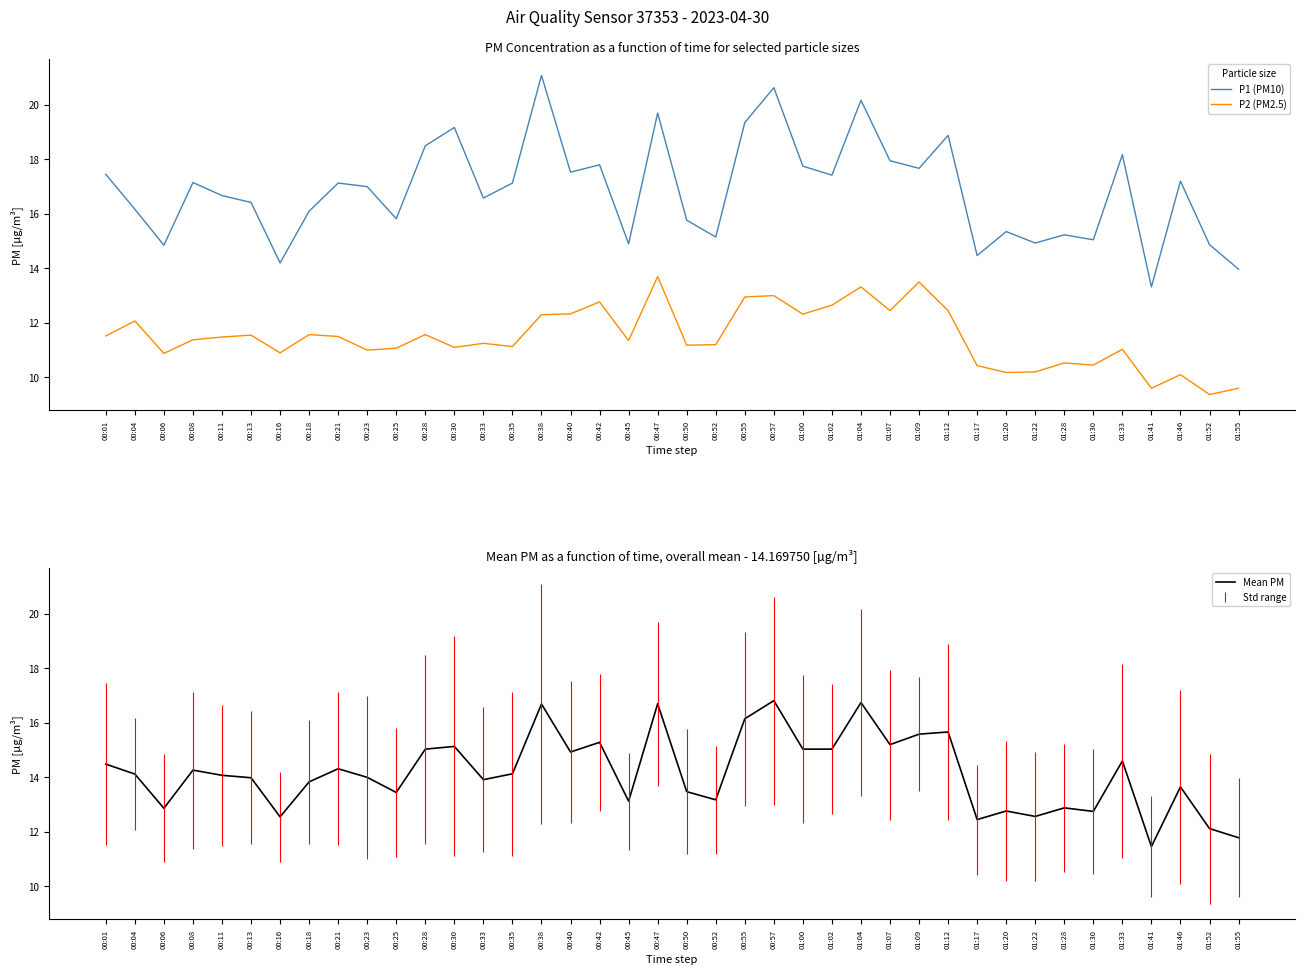

What are all the series names shown in the legend?

P1 (PM10), P2 (PM2.5), Mean PM